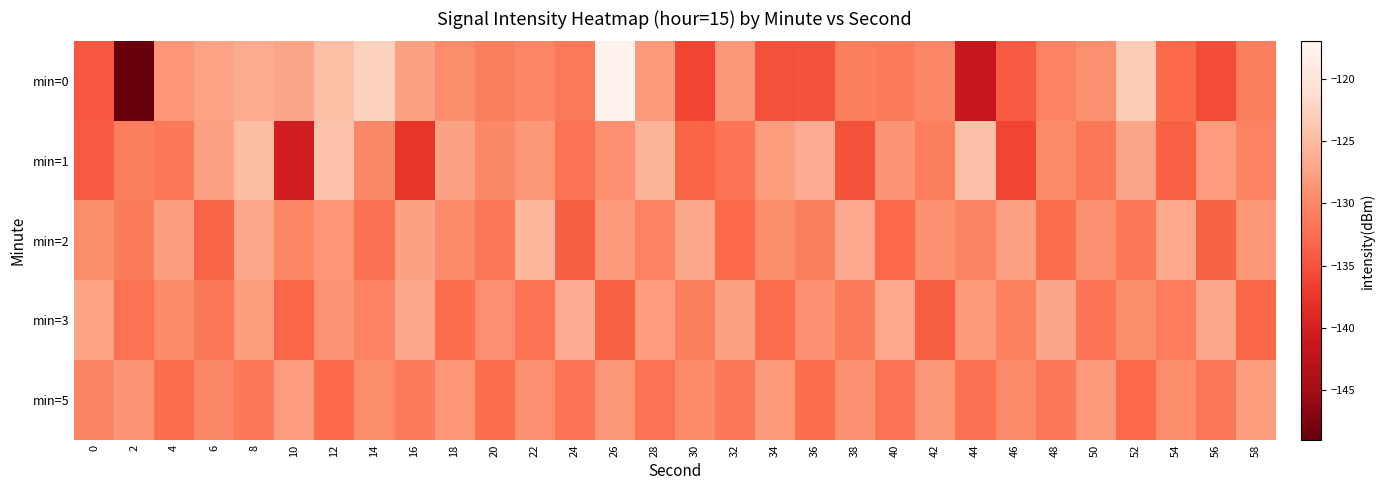

Which series has the largest total across all categories?

min=2